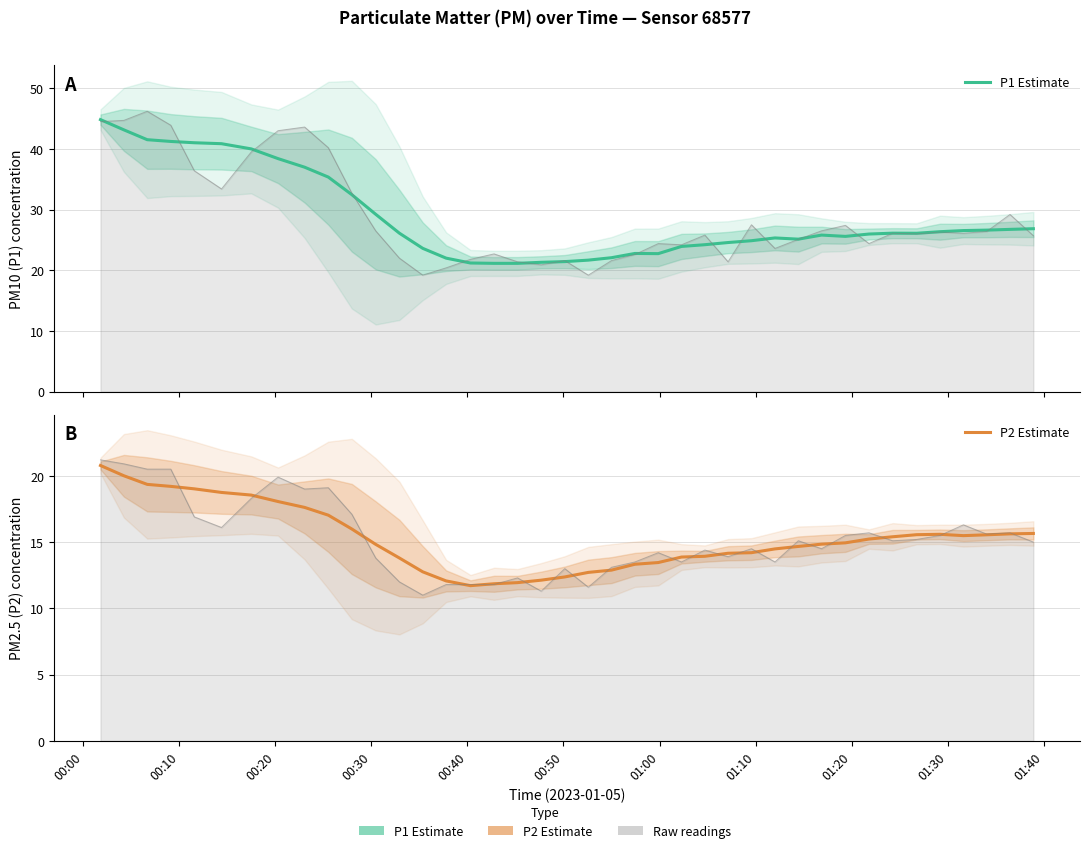

Is this an area chart (filled region under the line)?

No